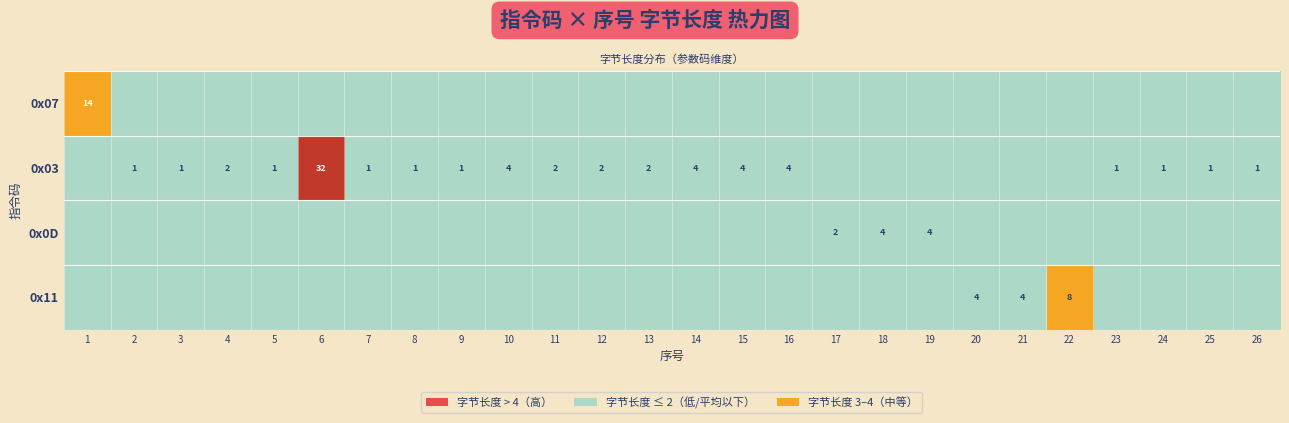

What is the difference between the highest and lowest values at 1?

14